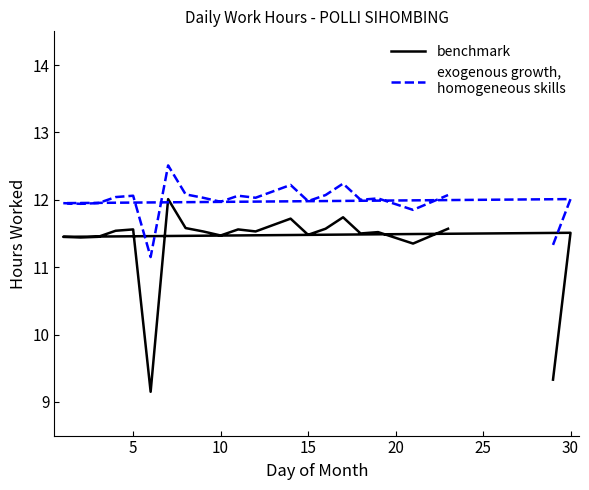

List the series in order of their peak value, lowest first.

benchmark, exogenous growth,
homogeneous skills